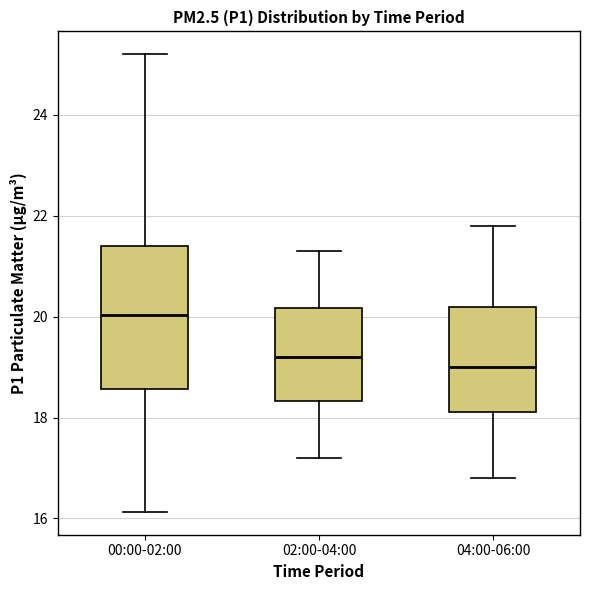

Which box is the tallest, from its lower edge to its upper edge?

00:00-02:00